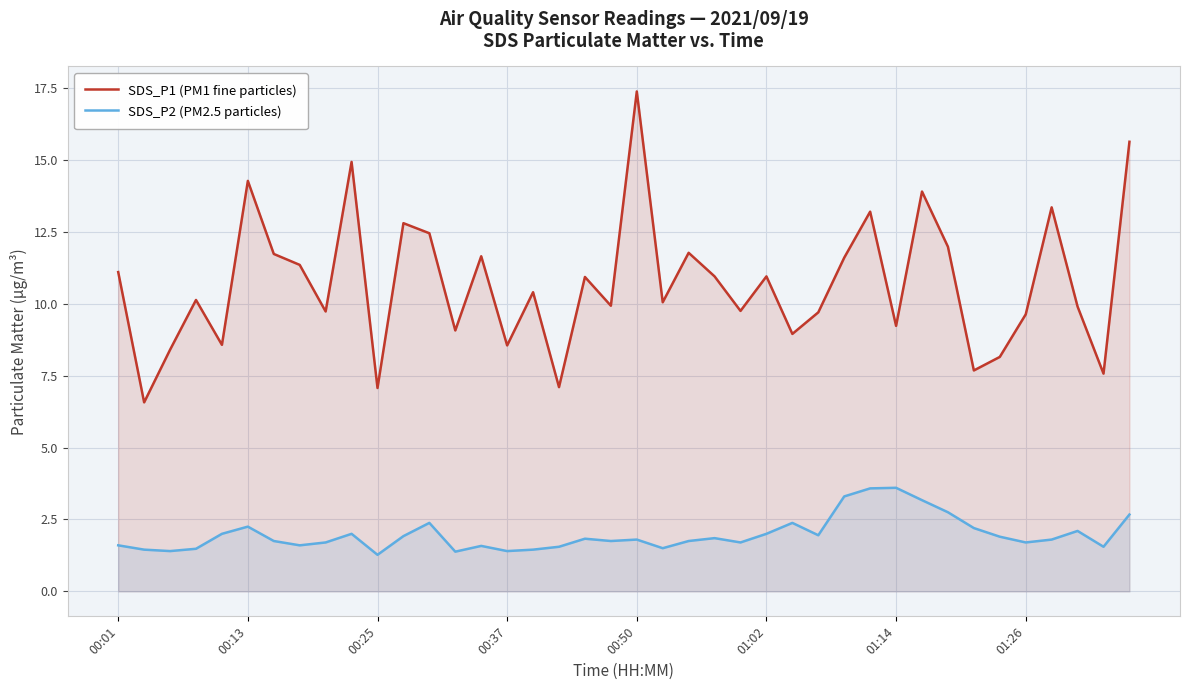

What is the sum of all SDS_P2 (PM2.5 particles) values?

79.0